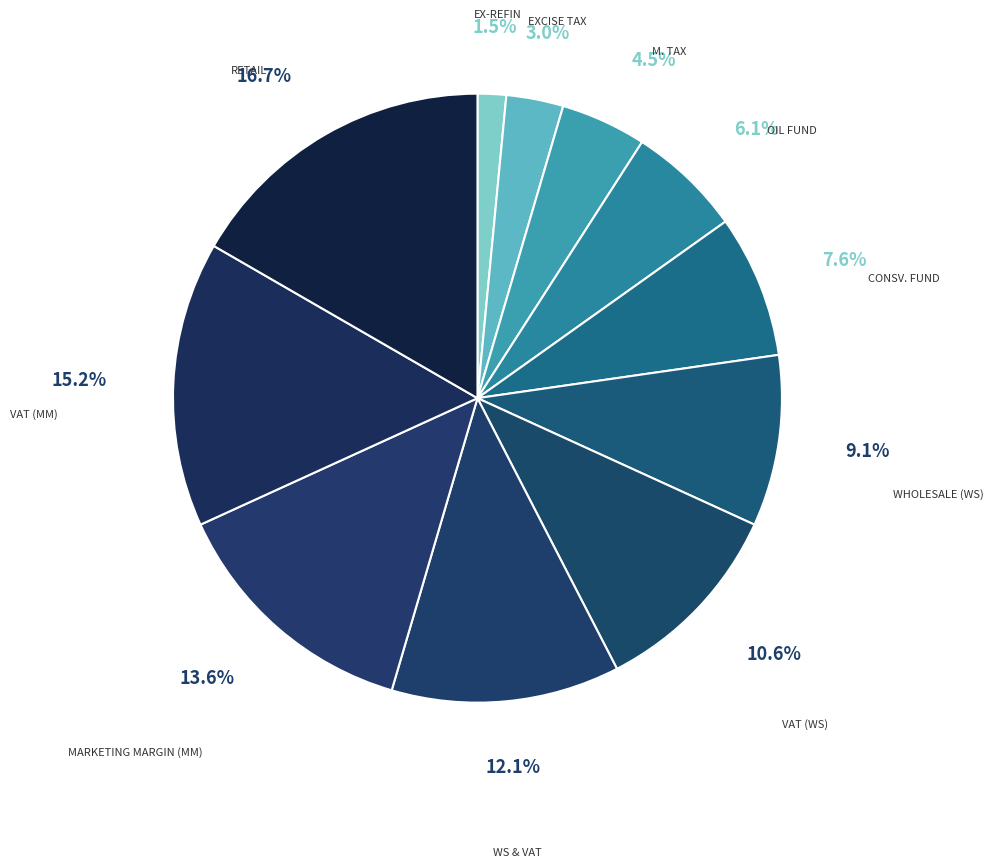

To the nearest percent, what portion does VAT (MM) represent?

15%